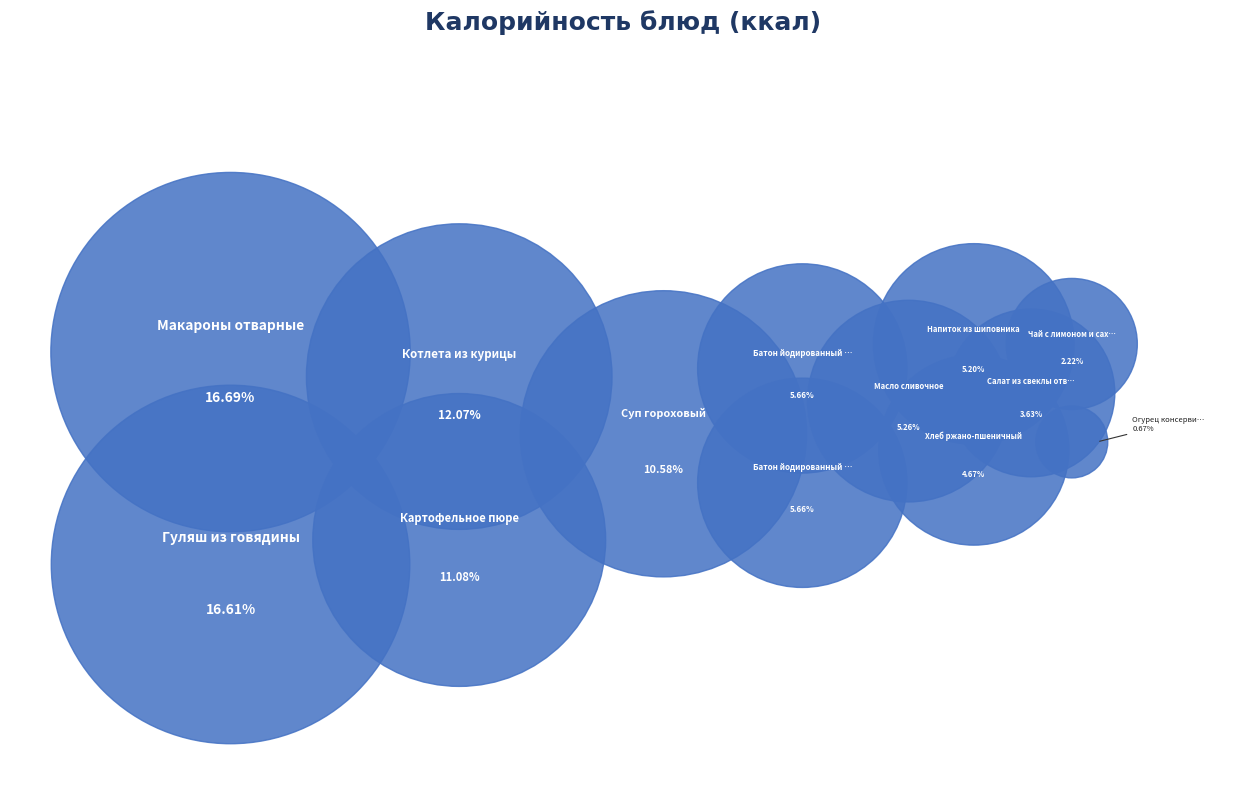

Which category has the smallest portion of the pie?

Огурец консервированный